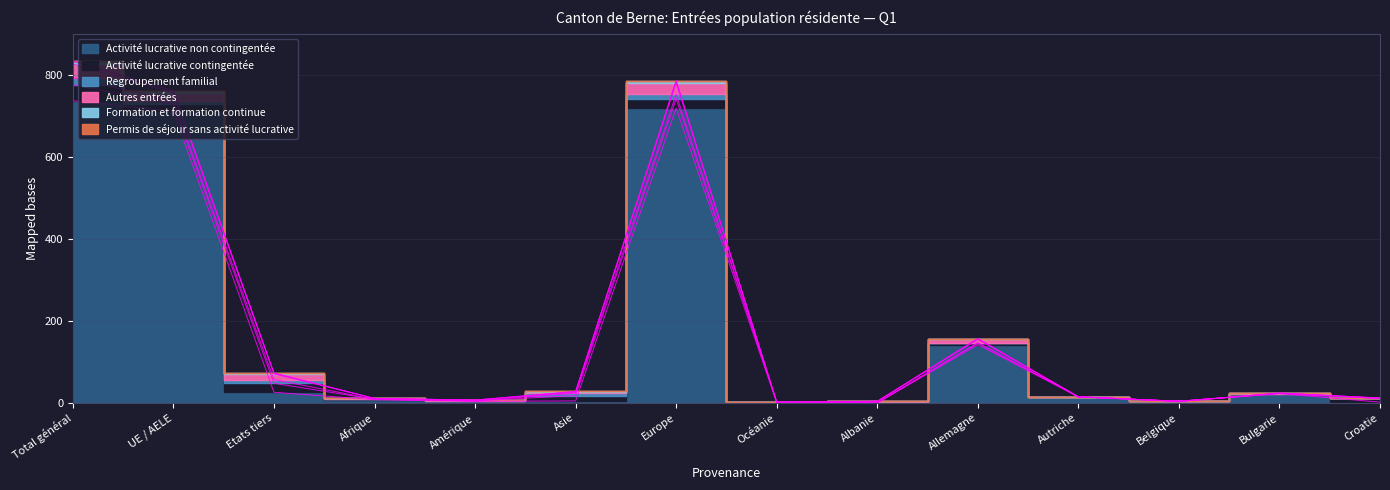

Which has a higher value, Albanie or Autriche?

Autriche